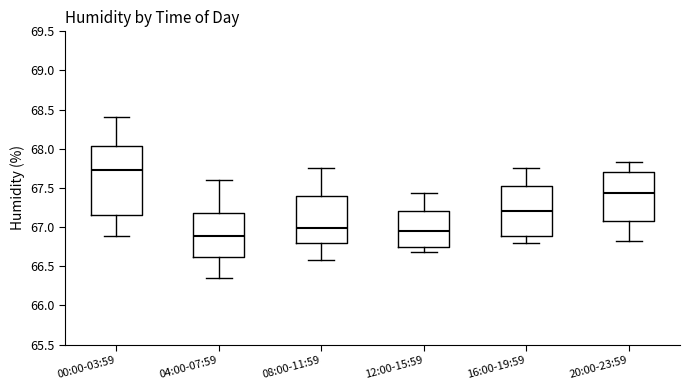

Reading left to right, transcribe this box plot: for each box, give where its median line is, the range the box spans, and where its two whiskers end, as read against the y-axis. The values are not printed on the chart, so give them approximately, as read against the axis.

00:00-03:59: median 67.75, box 67.15 to 68.05, whiskers 66.90 to 68.40
04:00-07:59: median 66.90, box 66.60 to 67.20, whiskers 66.35 to 67.60
08:00-11:59: median 67.00, box 66.80 to 67.40, whiskers 66.60 to 67.75
12:00-15:59: median 66.95, box 66.75 to 67.20, whiskers 66.70 to 67.45
16:00-19:59: median 67.20, box 66.90 to 67.50, whiskers 66.80 to 67.75
20:00-23:59: median 67.45, box 67.10 to 67.70, whiskers 66.80 to 67.85